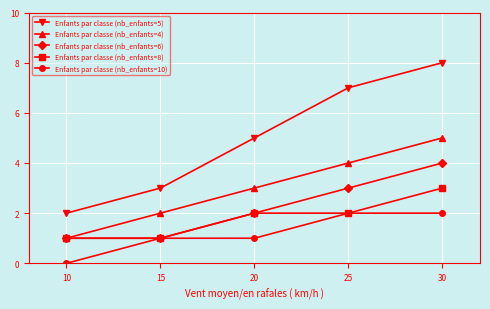

Where is Enfants par classe (nb_enfants=4) nearest to the value 3?

20